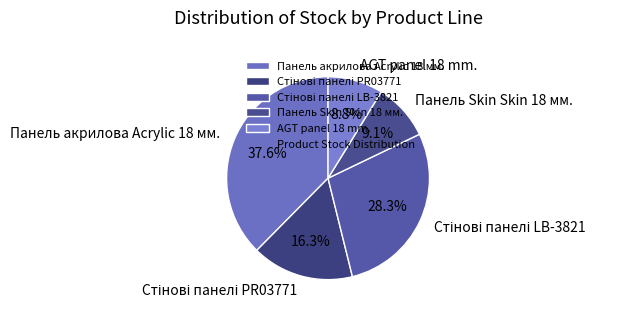

Does any single category account for the majority?

No